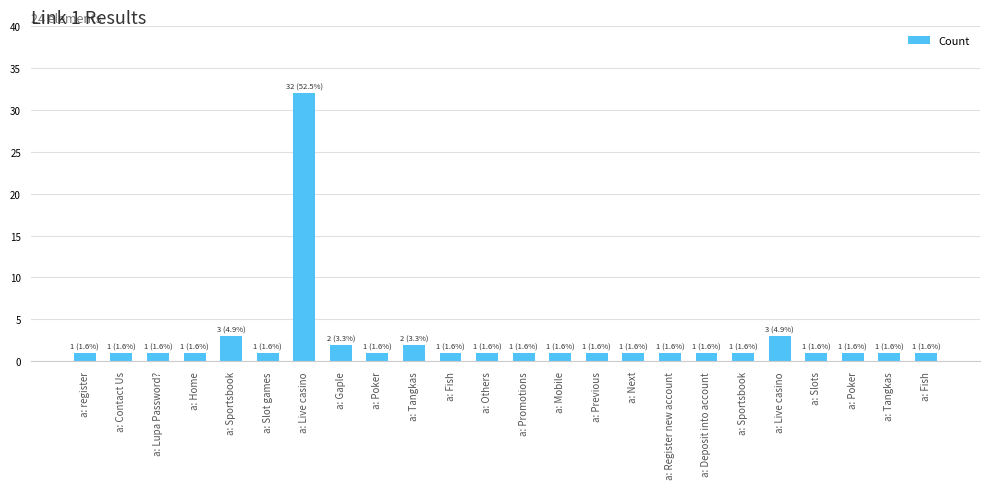

What is the sum of the values at a: Gaple and a: Sportsbook?

5